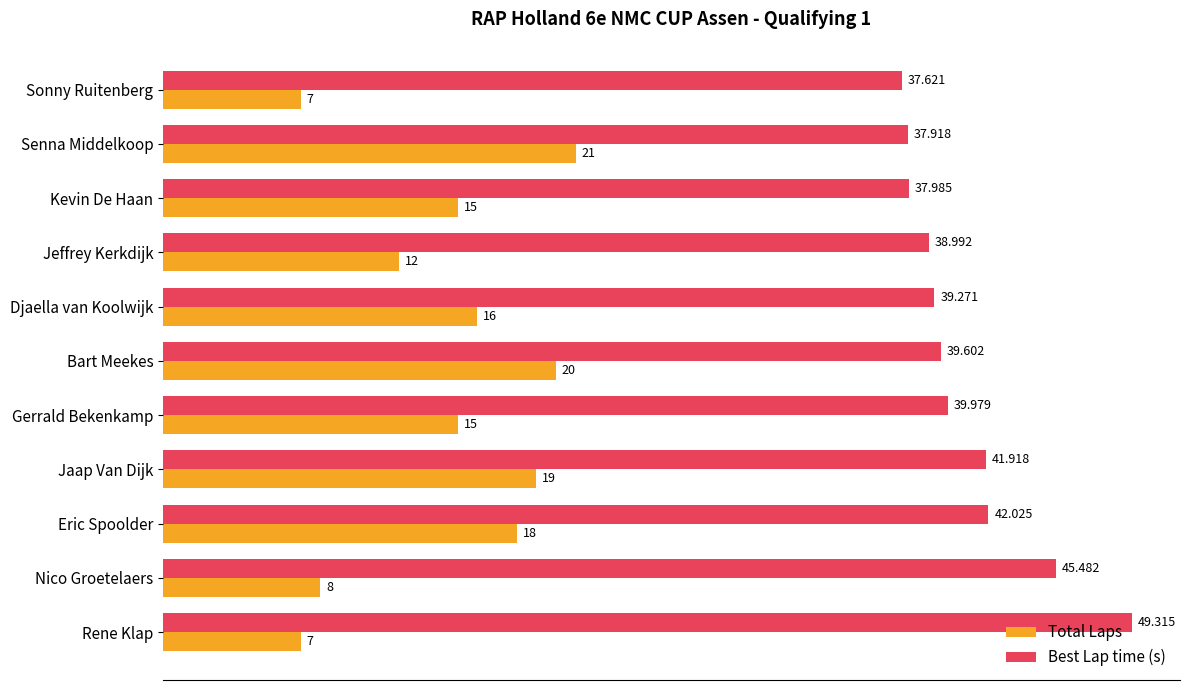

Rank the series at Senna Middelkoop from lowest to highest value.

Total Laps, Best Lap time (s)